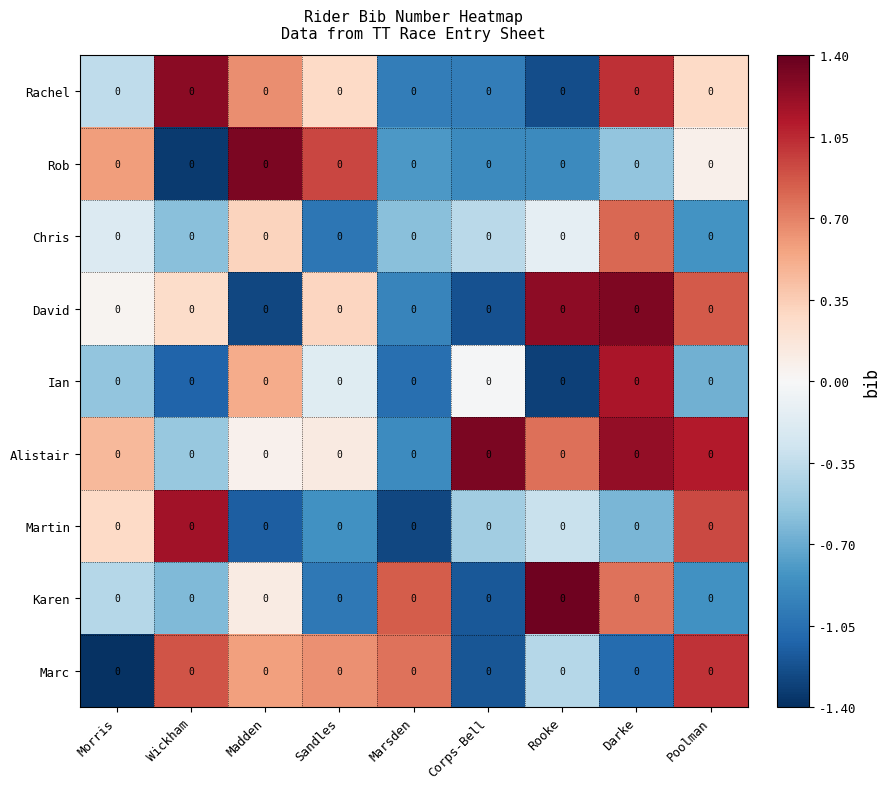

Count the number of data series in this chart.

9